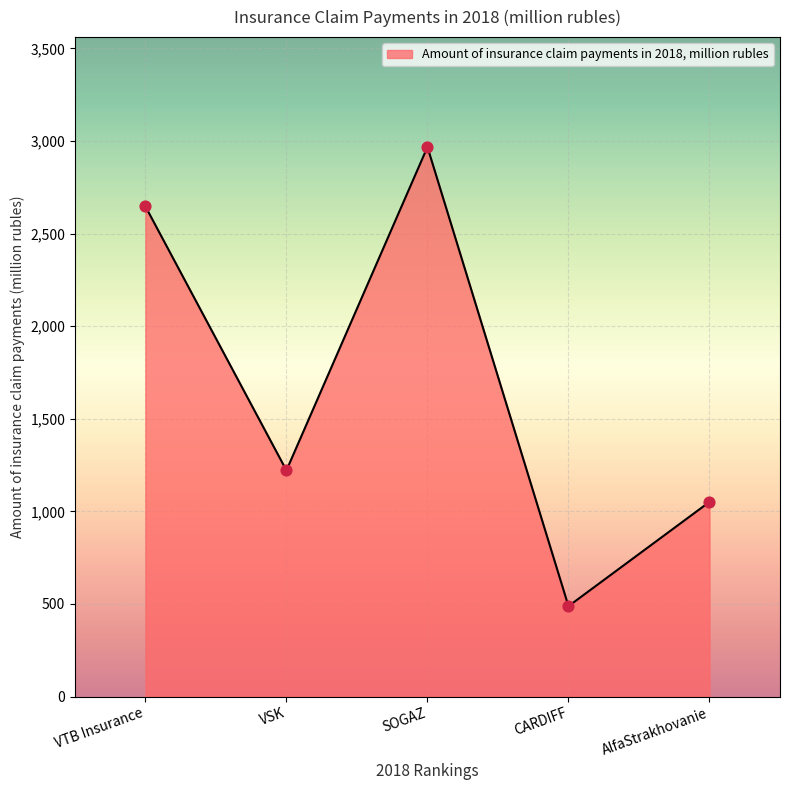

Which has a higher value, AlfaStrakhovanie or CARDIFF?

AlfaStrakhovanie